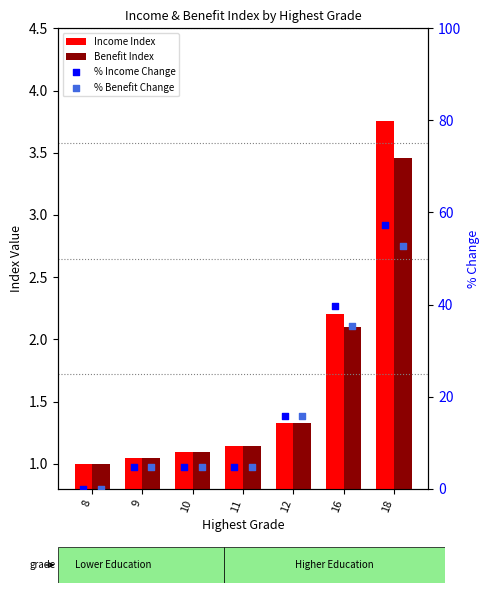

What are all the series names shown in the legend?

Income Index, Benefit Index, % Income Change, % Benefit Change